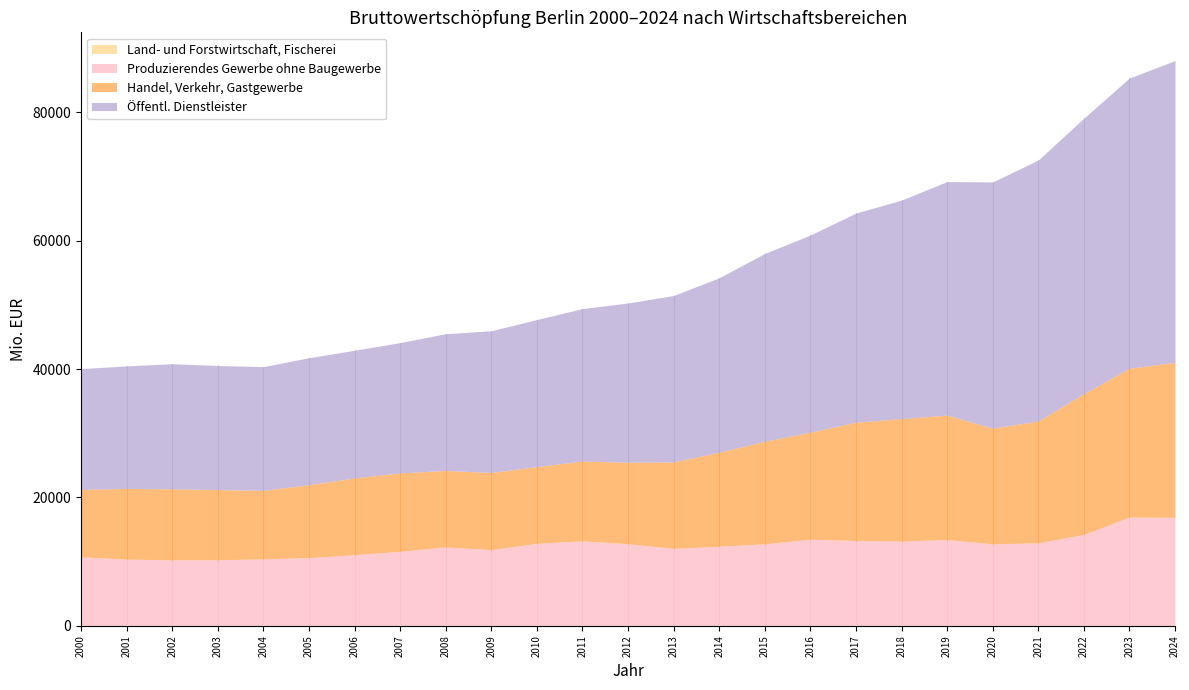

Reading left to right, list all the values displayed in this chart.

Land- und Forstwirtschaft, Fischerei: 2000=12.5	2001=11.5	2002=12.1	2003=10.5	2004=14.4	2005=13.4	2006=12.4	2007=9.6	2008=9.0	2009=6.5	2010=7.1	2011=6.6	2012=7.6	2013=6.9	2014=6.2	2015=7.5	2016=7.1	2017=8.9	2018=8.8	2019=9.1	2020=7.0	2021=6.7	2022=8.8	2023=4.6	2024=4.7
Produzierendes Gewerbe ohne Baugewerbe: 2000=10740.6	2001=10382.0	2002=10274.8	2003=10279.6	2004=10420.6	2005=10609.2	2006=11075.6	2007=11595.6	2008=12302.3	2009=11858.1	2010=12845.0	2011=13237.6	2012=12778.1	2013=12057.7	2014=12399.5	2015=12768.5	2016=13490.9	2017=13278.2	2018=13196.2	2019=13438.1	2020=12770.5	2021=12923.4	2022=14224.7	2023=16942.2	2024=16894.5
Handel, Verkehr, Gastgewerbe: 2000=10500.0	2001=11014.7	2002=11056.0	2003=10938.0	2004=10673.4	2005=11355.9	2006=11950.2	2007=12218.1	2008=11900.9	2009=12026.0	2010=11955.6	2011=12423.3	2012=12706.3	2013=13468.5	2014=14640.3	2015=15972.5	2016=16669.8	2017=18427.1	2018=19077.5	2019=19385.5	2020=18024.7	2021=18976.9	2022=21927.6	2023=23176.3	2024=24156.3
Öffentl. Dienstleister: 2000=18814.8	2001=19090.0	2002=19488.7	2003=19330.4	2004=19271.4	2005=19793.7	2006=19894.0	2007=20303.6	2008=21296.6	2009=22076.0	2010=22910.4	2011=23759.5	2012=24802.7	2013=25929.5	2014=27181.9	2015=29264.9	2016=30719.9	2017=32590.2	2018=34046.3	2019=36381.9	2020=38349.6	2021=40660.5	2022=42933.4	2023=45232.7	2024=47001.9